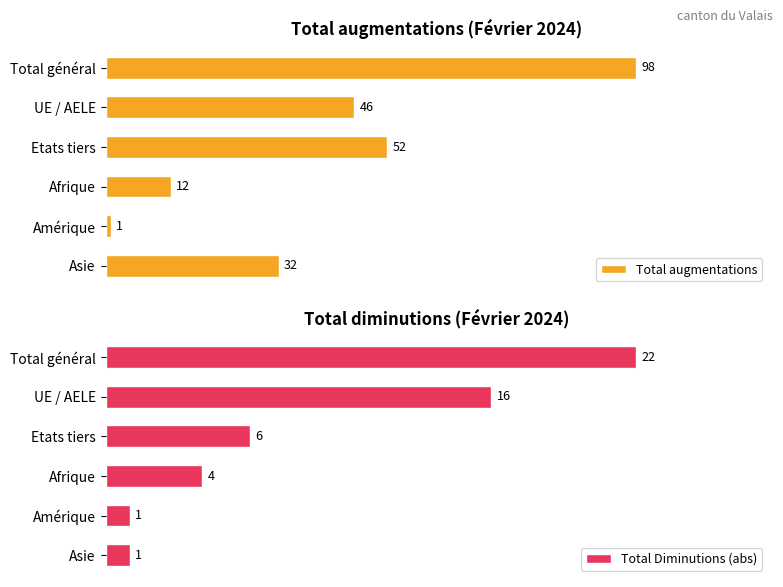

What is the total value across all series at 5?

33